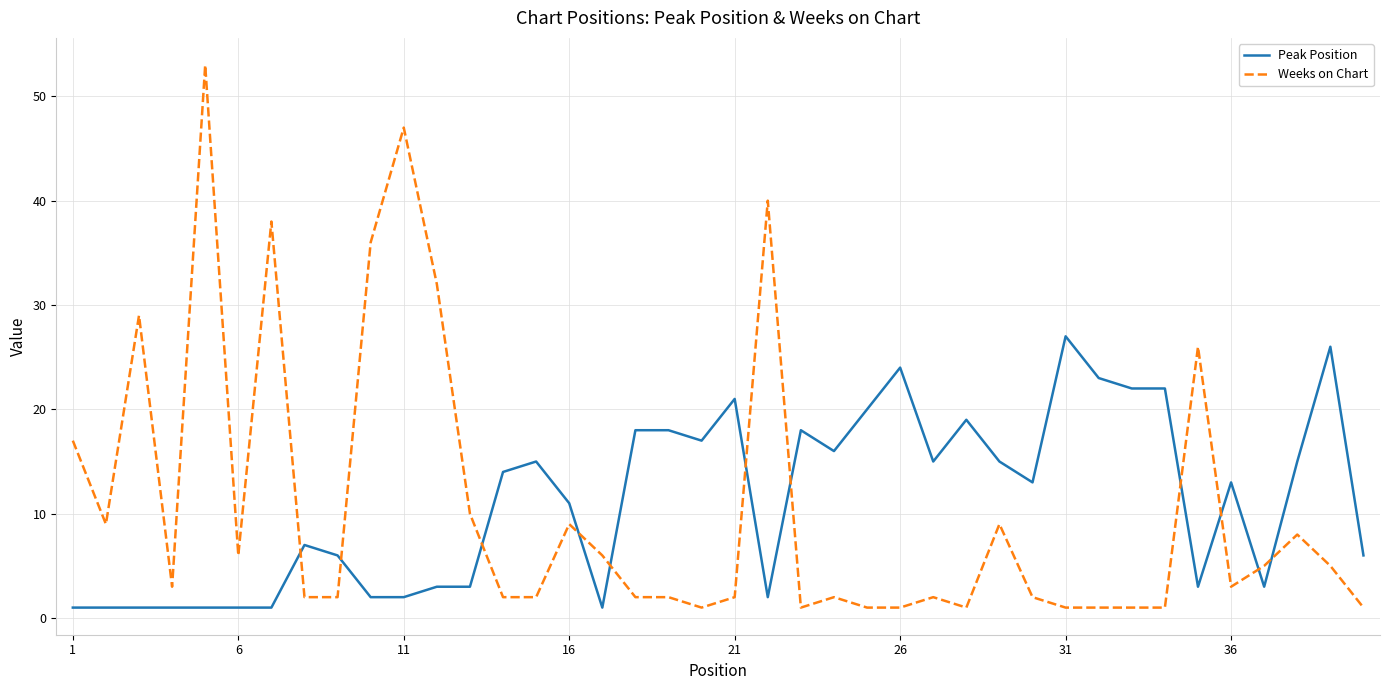

Which series ends up on top after the final intersection of Weeks on Chart and Peak Position?

Peak Position